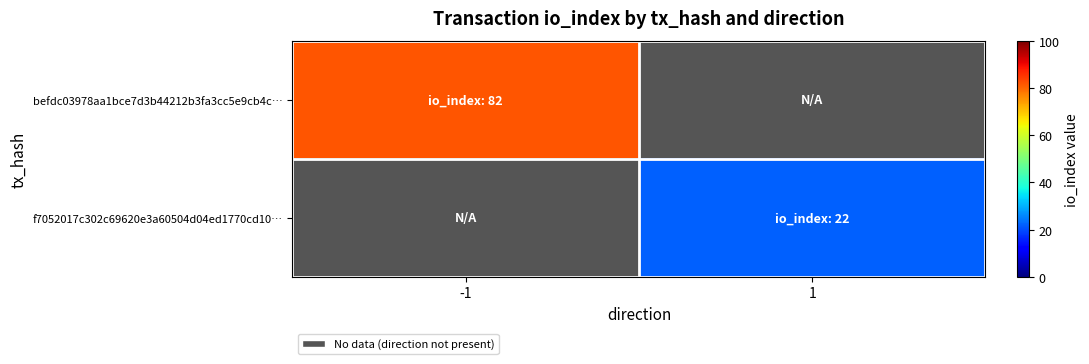

Rank the series by their average value, from highest to lowest.

befdc03978aa1bce7d3b44212b3fa3cc5e9cb4c…, f7052017c302c69620e3a60504d04ed1770cd10…